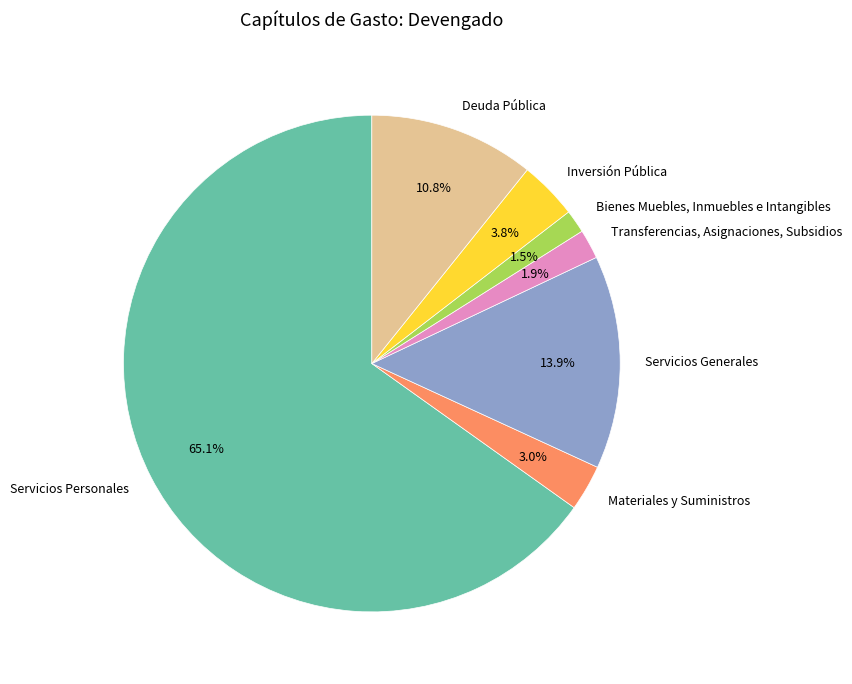

What percentage is the Deuda Pública slice, to the nearest percent?

11%